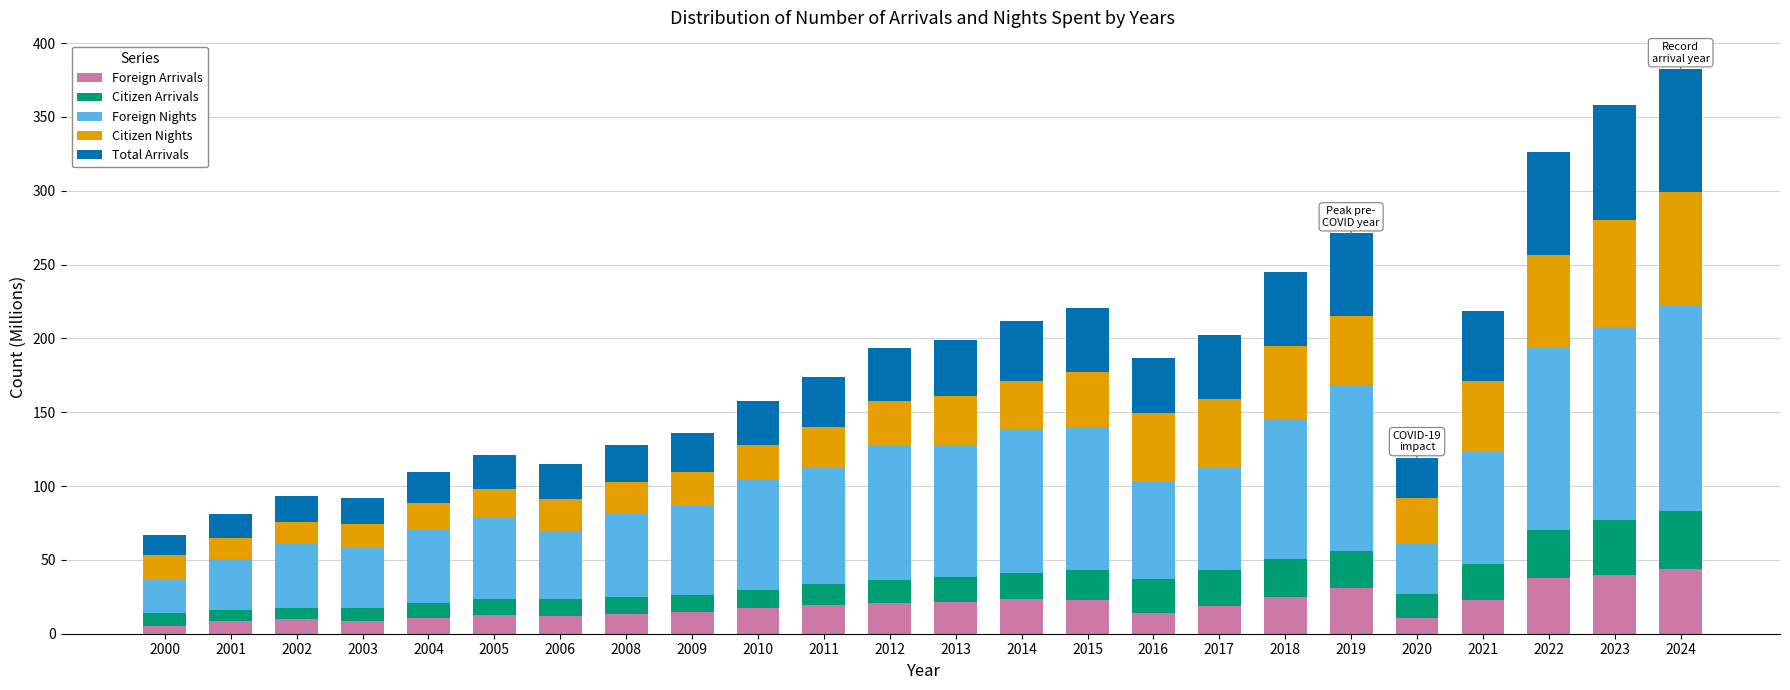

What is the total value across all series at 2019?

271.4